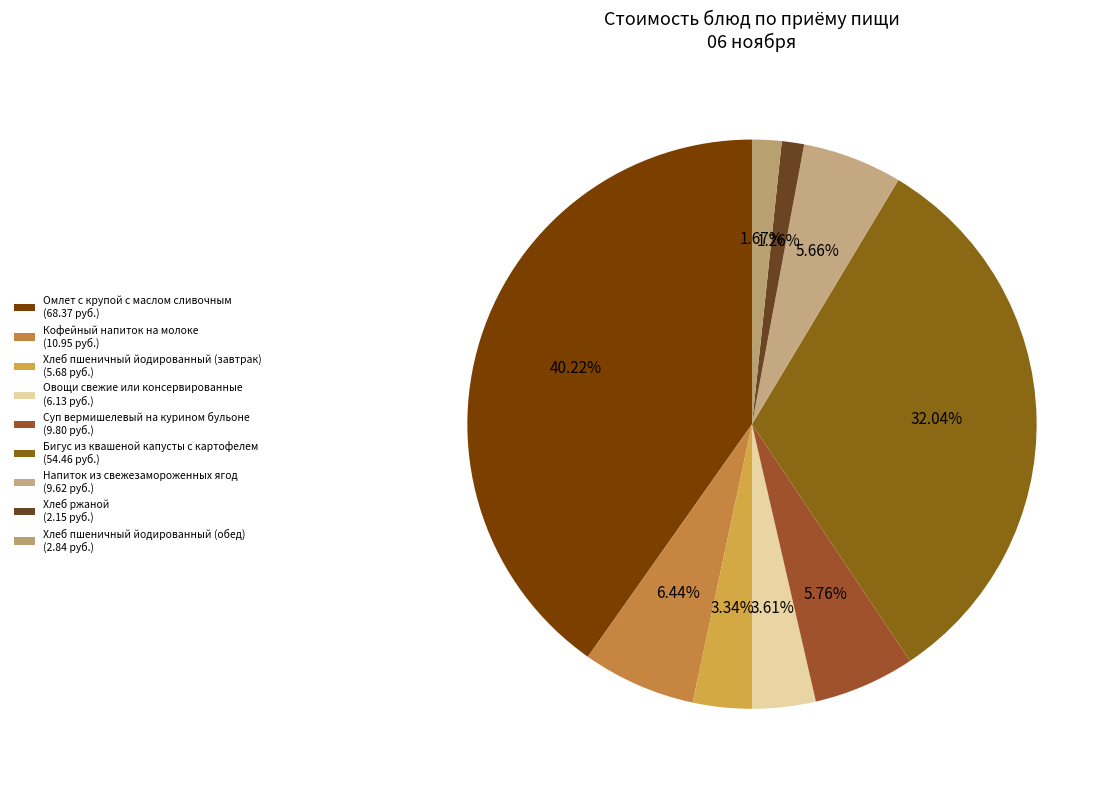

How many segments does this pie chart have?

9